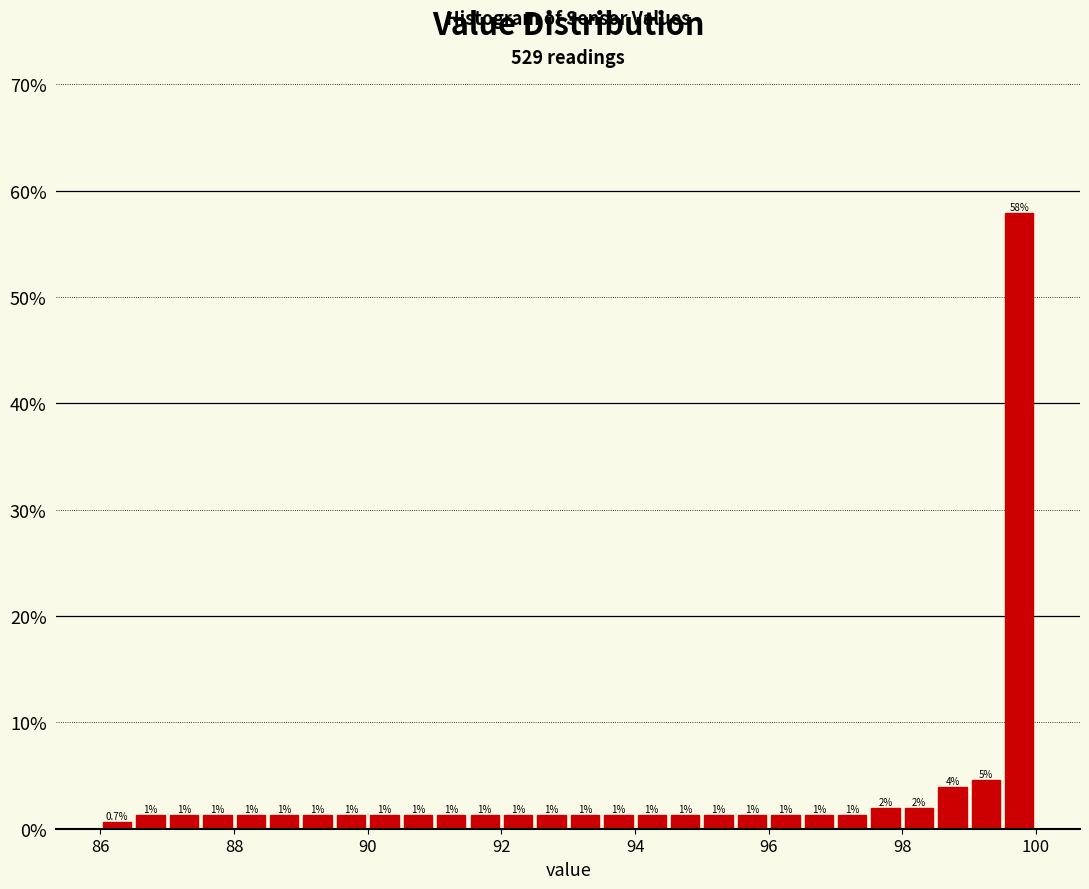

Around what value on the x-axis is the tallest bar? Give the approximate position of its centre, as read against the axis.

99.8